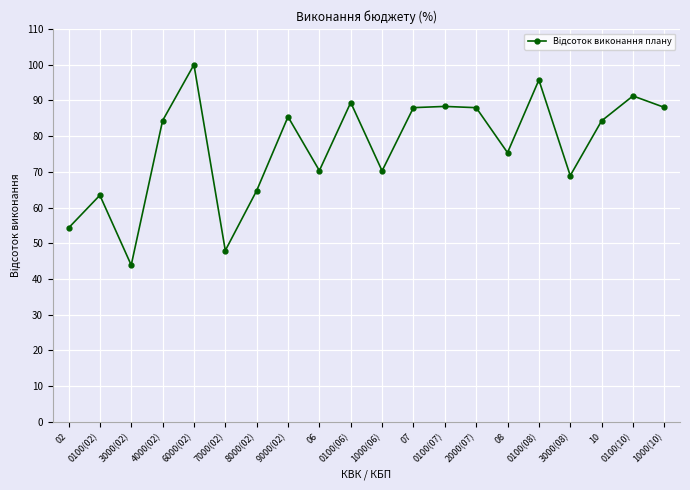

True or false: there are more than 1 points higher than both neighbors.

True